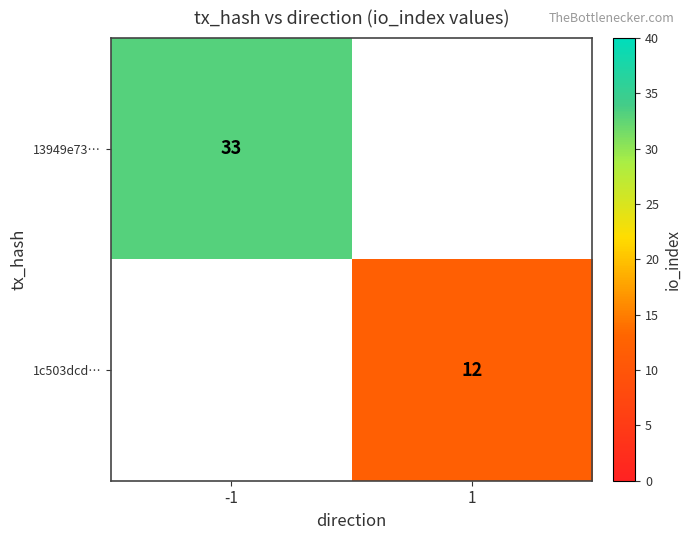

The value of 13949e73… at -1 is 17. True or false?

False